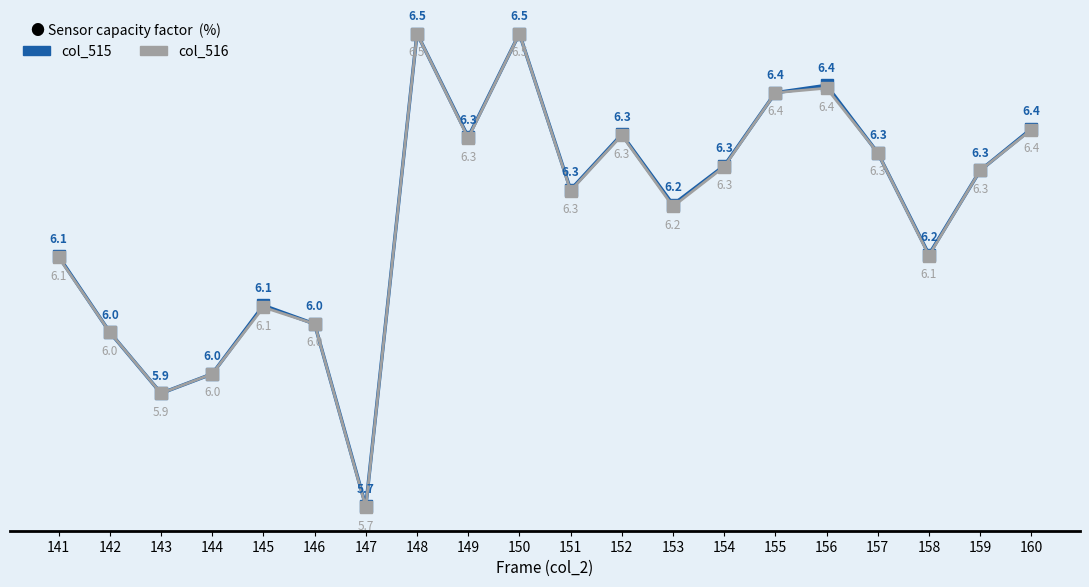

True or false: col_516 has more than 2 interior local peaks.

True